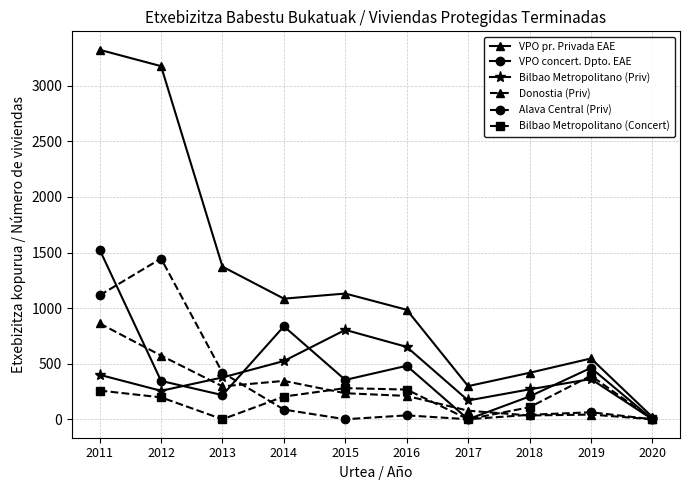

What is the difference between the highest and lowest values at 2020?

20